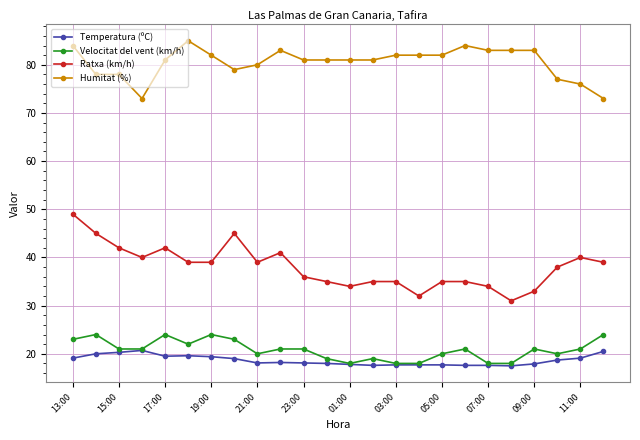

What is the sum of all Ratxa (km/h) values?

913.0